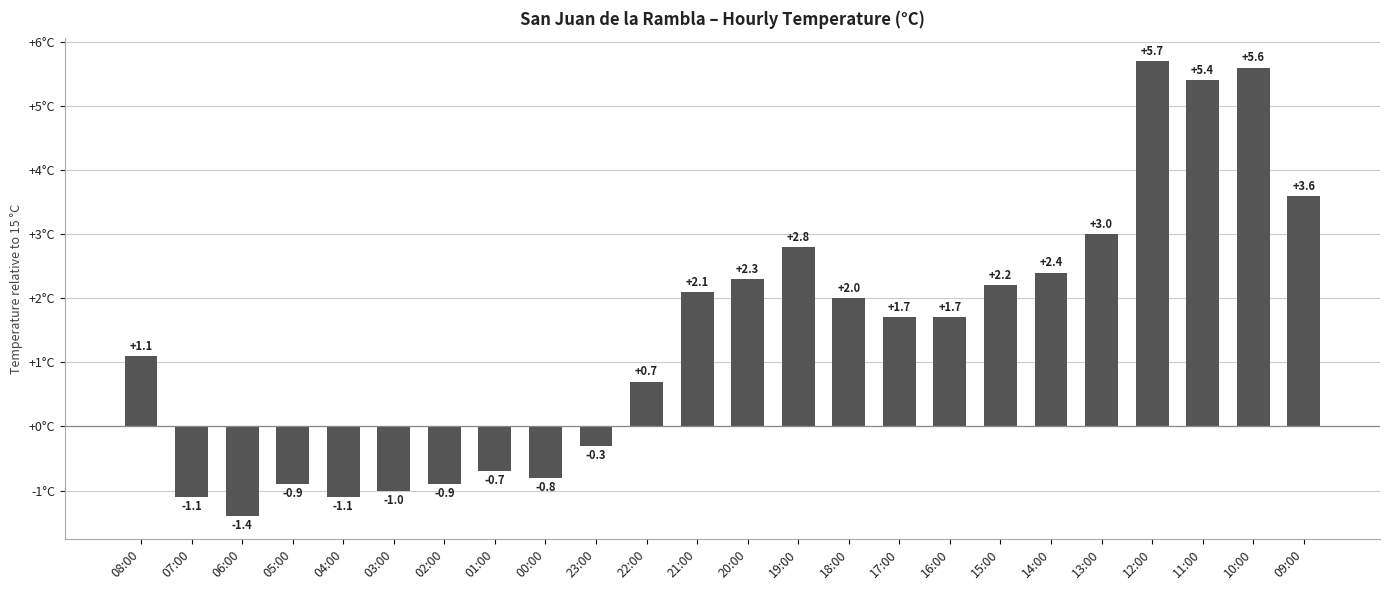

What is the smallest value displayed?

-1.4